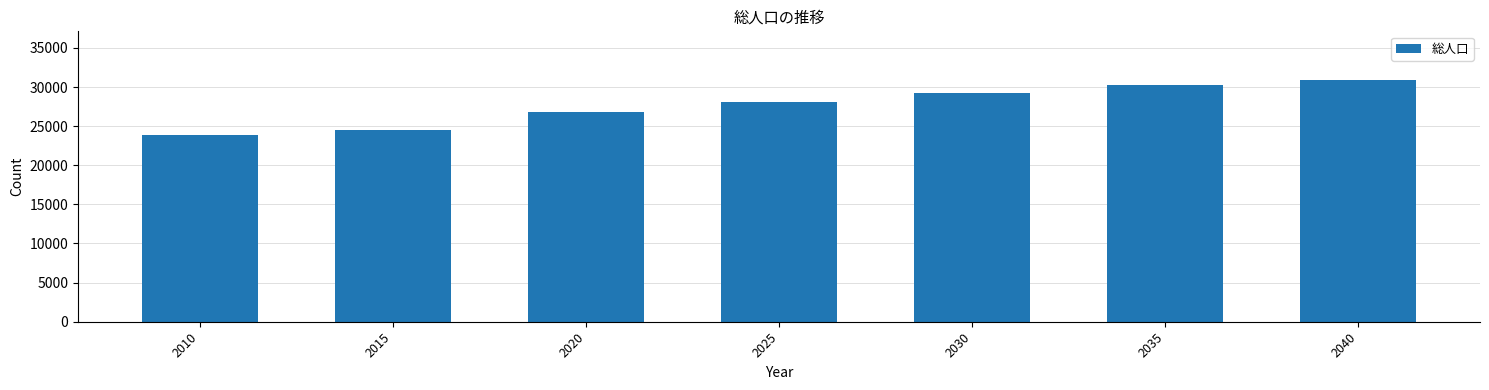

What is the change in value from 2030 to 2035?

+924